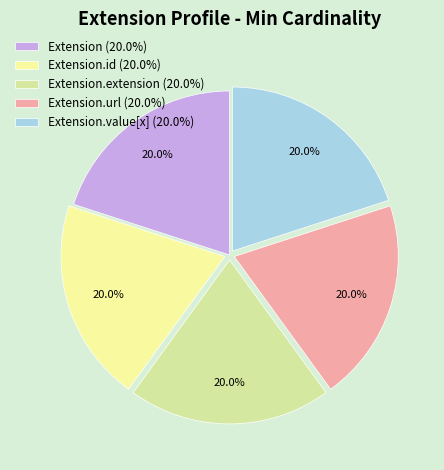

Approximately how many times larger is the value at Extension (20.0%) compared to Extension.value[x] (20.0%)?

1.0